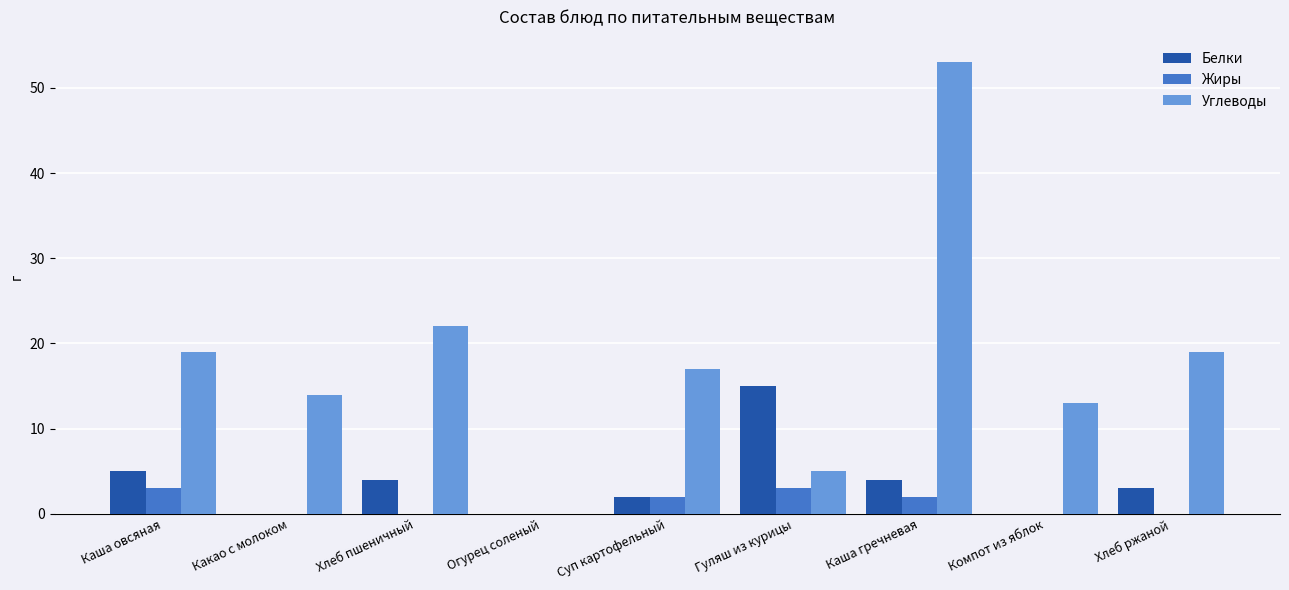

What is the maximum value for Жиры?

3